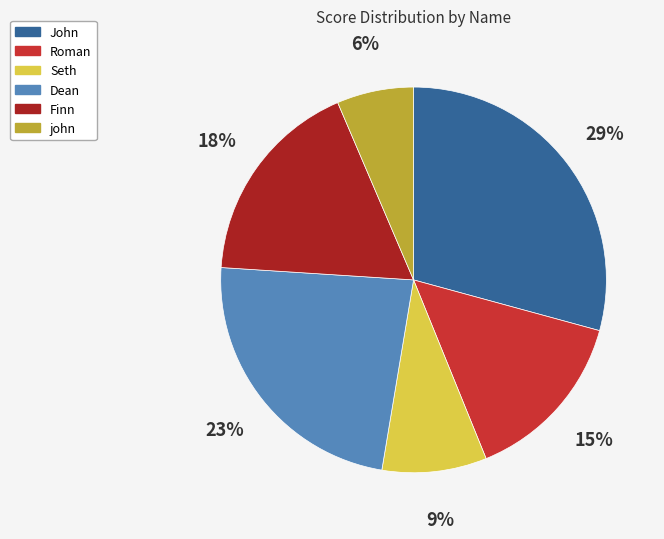

True or false: Finn accounts for 10% of the total.

False